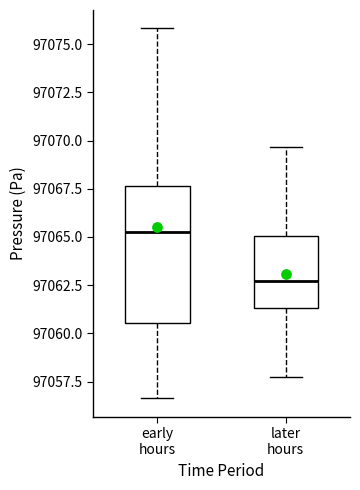

Reading left to right, transcribe this box plot: for each box, give where its median line is, the range the box spans, and where its two whiskers end, as read against the y-axis. The values are not printed on the chart, so give them approximately, as read against the axis.

early hours: median 97065.5, box 97060.5 to 97067.5, whiskers 97056.5 to 97076.0
later hours: median 97062.5, box 97061.5 to 97065.0, whiskers 97058.0 to 97069.5